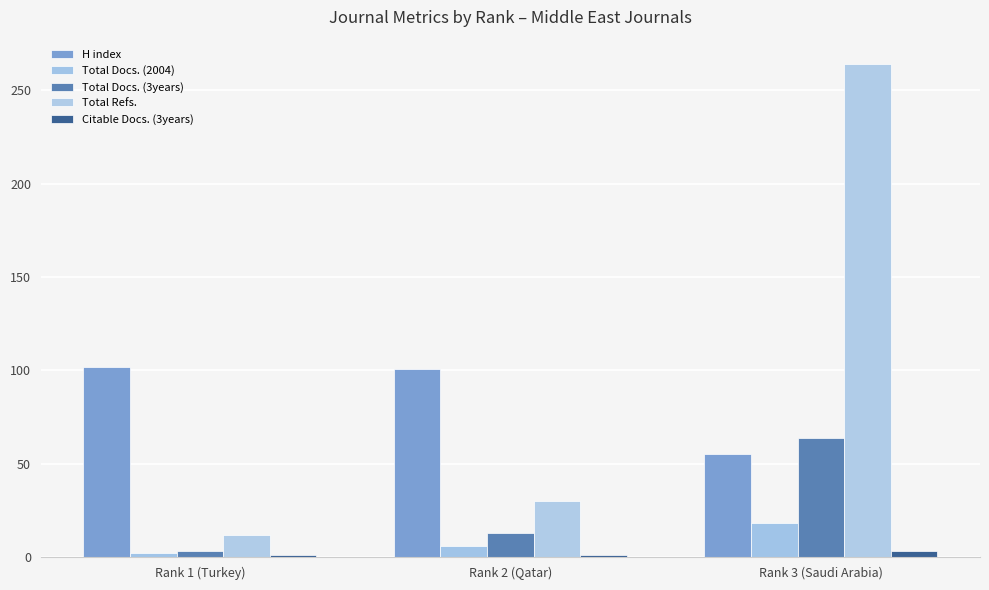

What is the label of the 1st bar from the right?

Rank 3 (Saudi Arabia)